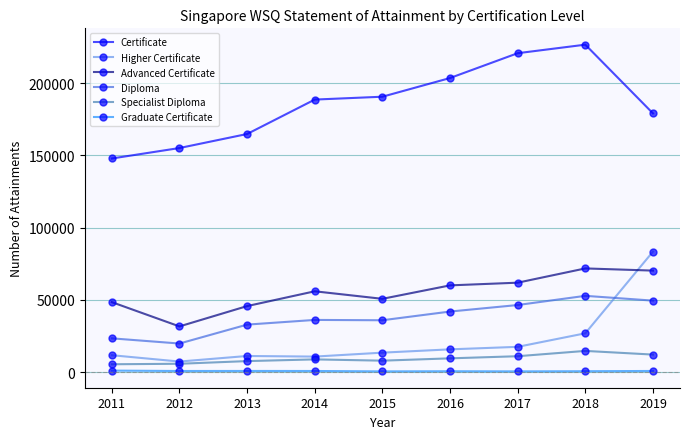

True or false: Specialist Diploma and Graduate Certificate cross at least once.

False